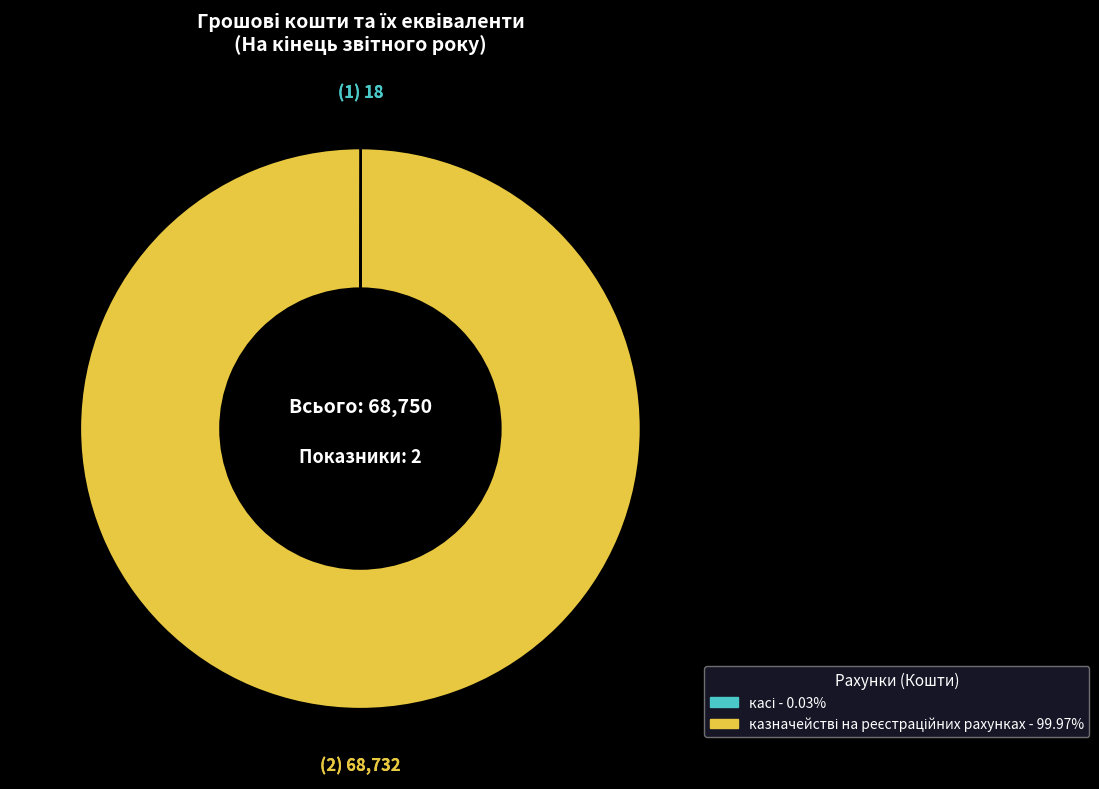

To the nearest percent, what is the average slice percentage?

50%